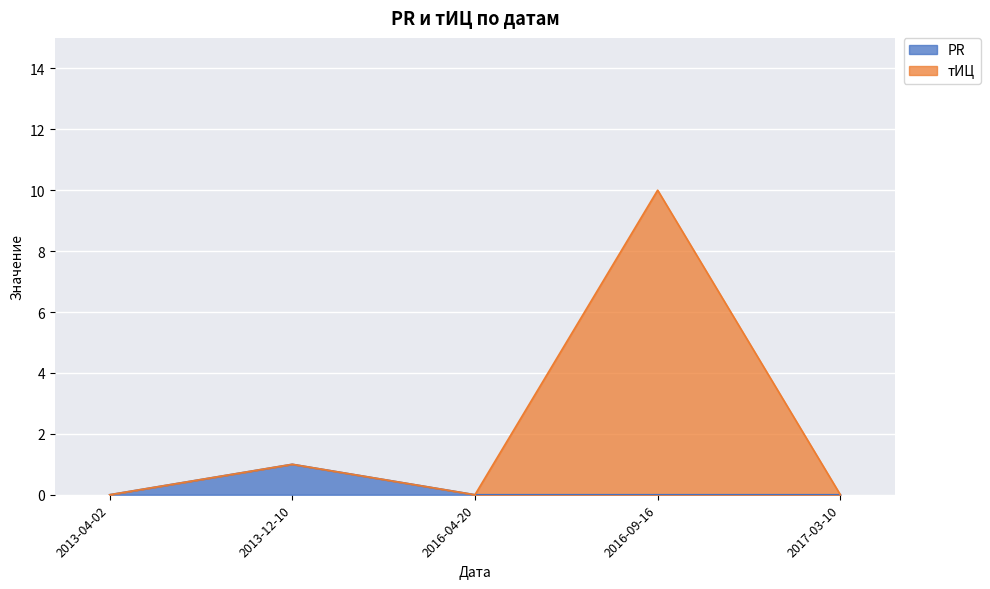

The PR series shows 0 at 2017-03-10. True or false?

False